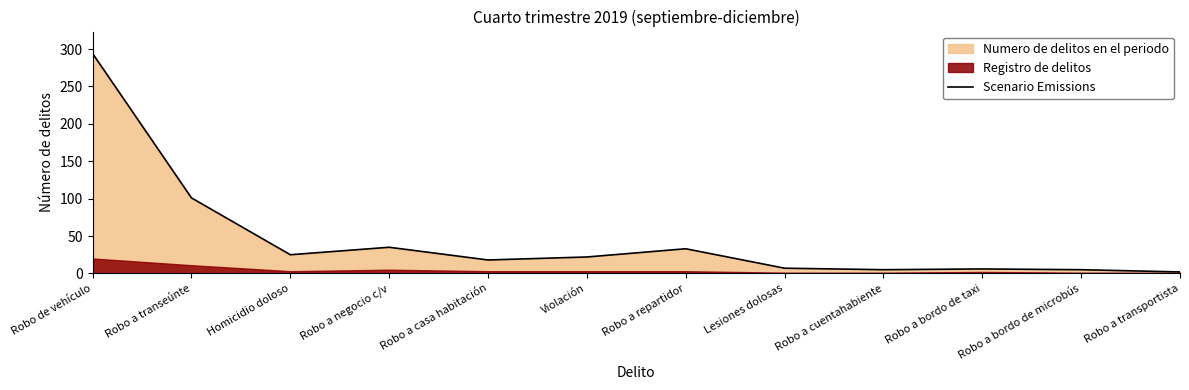

What is the sum of the values at Robo a transportista and Robo de vehículo?

296